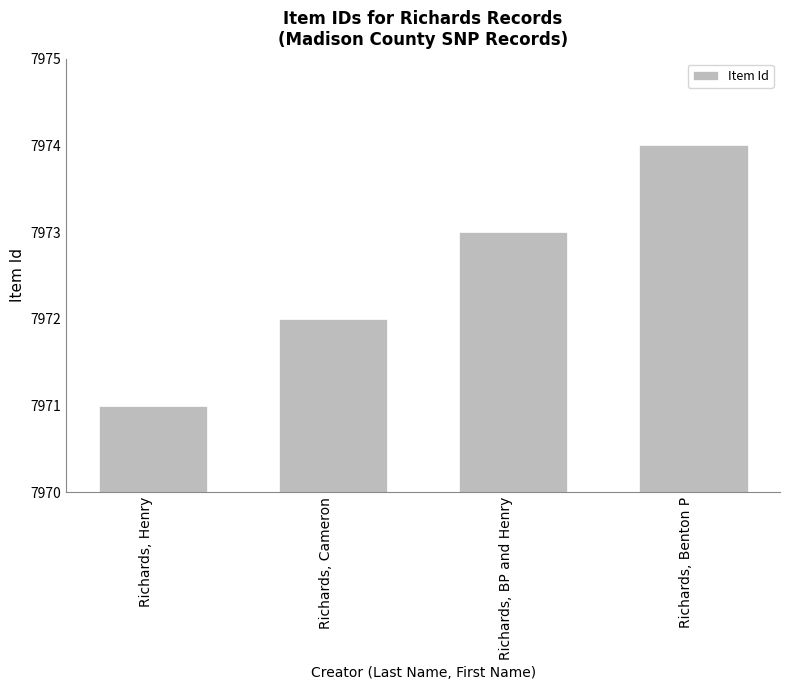

What is the change in value from Richards, Cameron to Richards, Benton P?

+2